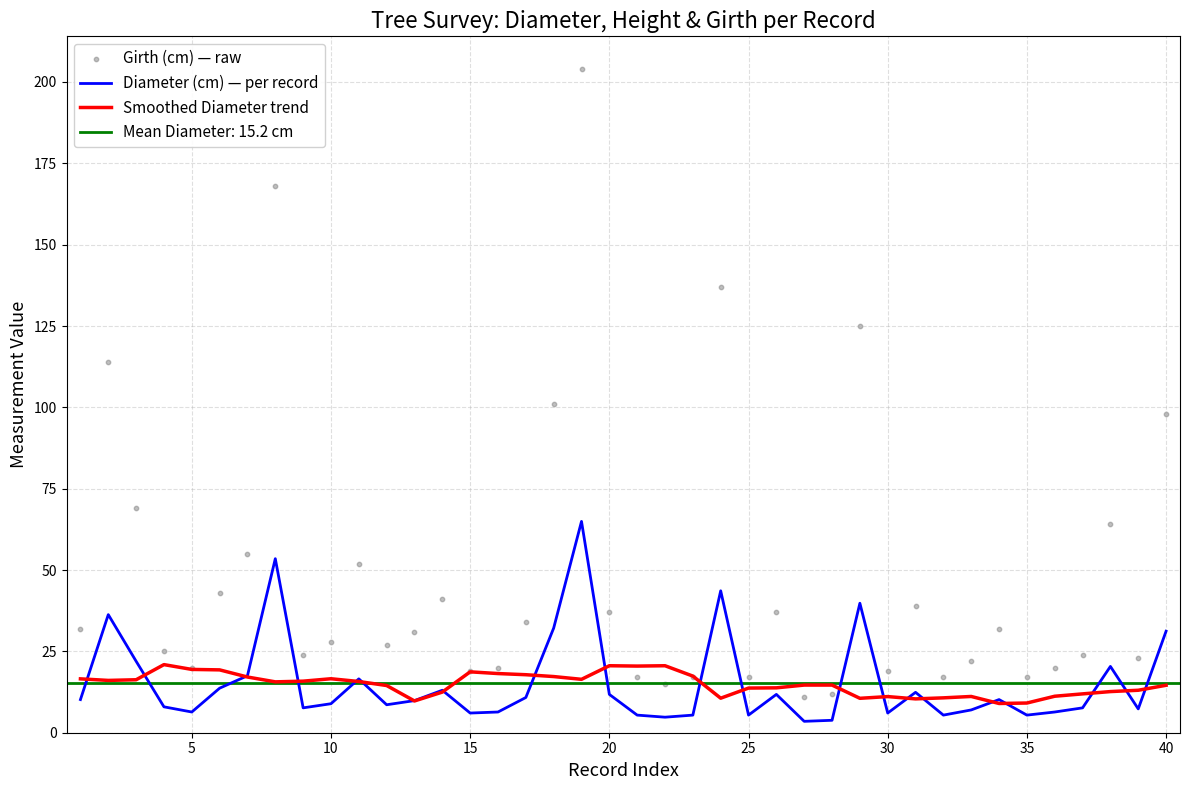

Which series has the widest spread of Y values?

Girth (cm) — raw